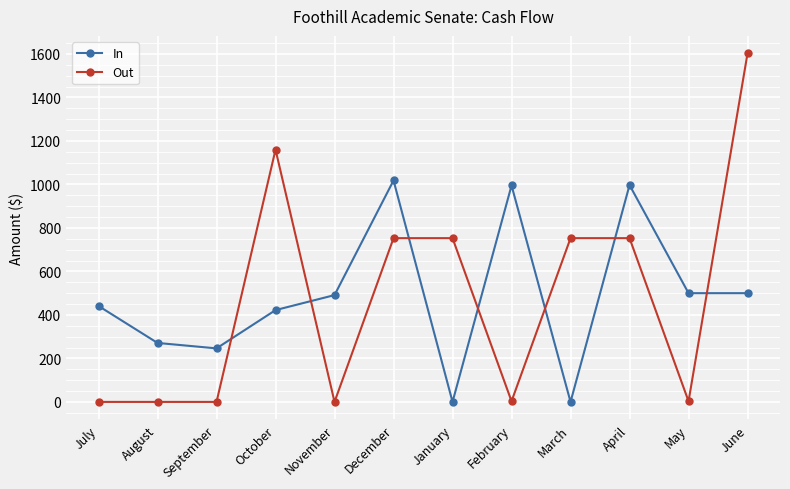

What is the spread (max minus min) of values at August?

271.2